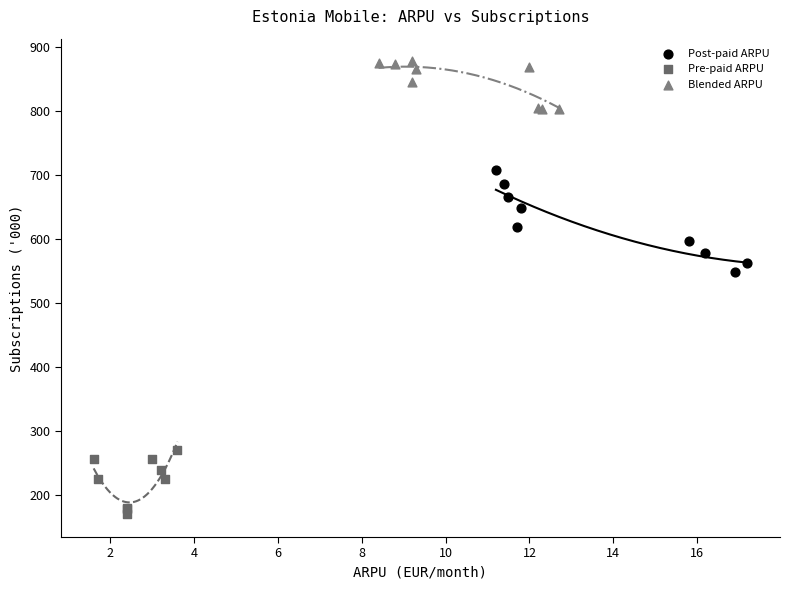

Which series contains the highest Y value?

Blended ARPU